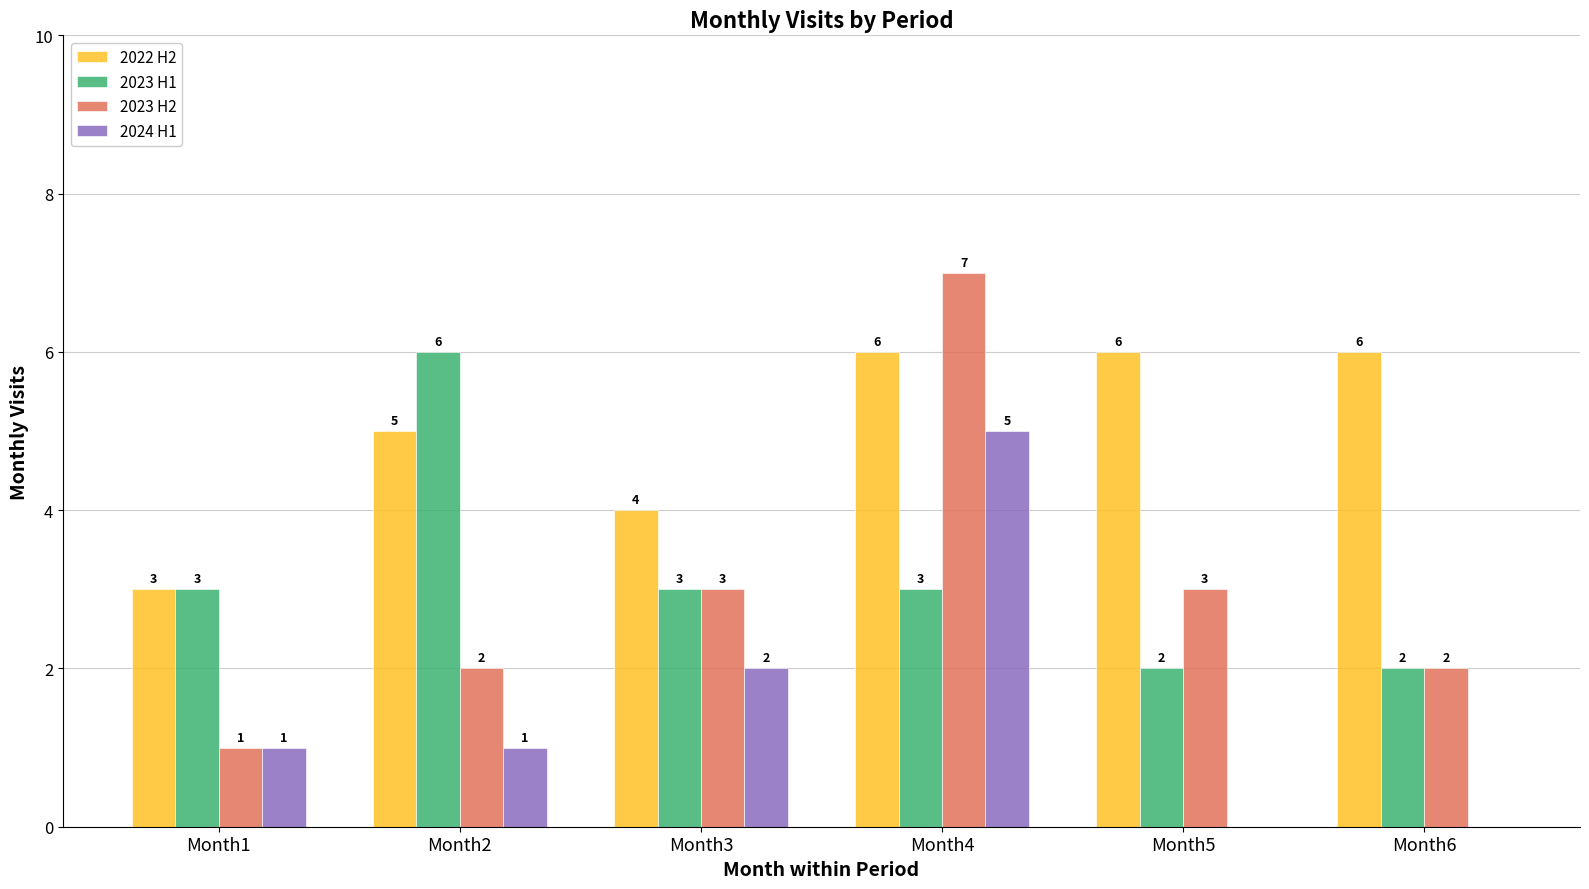

Count the 2024 H1 values in the range 0 to 2.

5